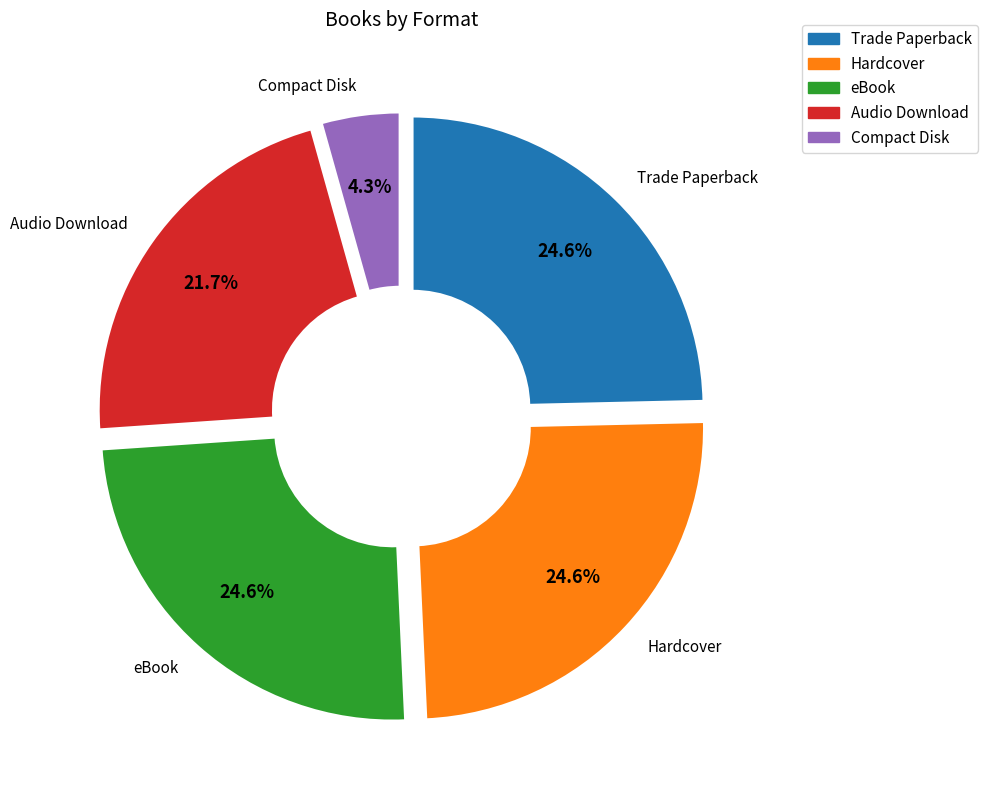

Which slice is the smallest?

Compact Disk